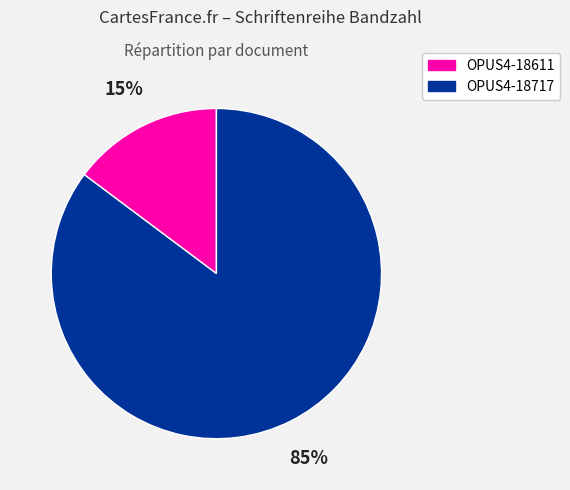

Which slice represents more than half of the pie?

OPUS4-18717